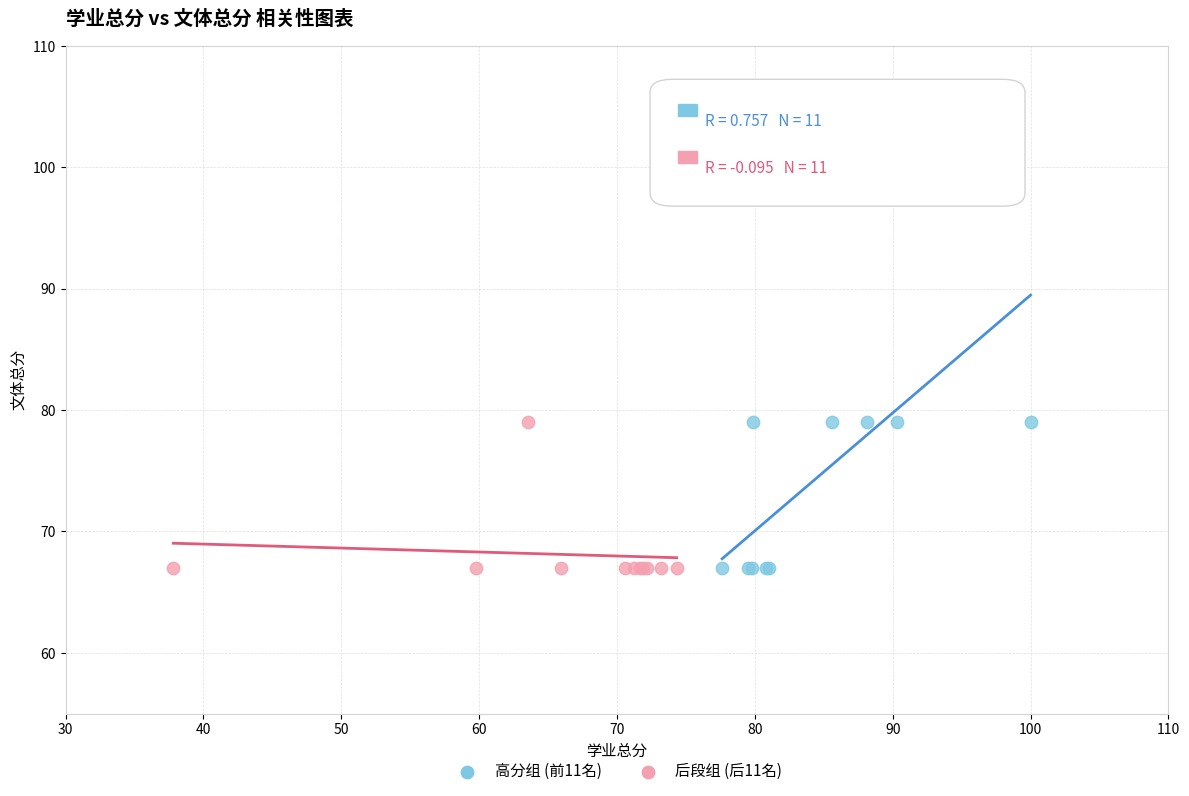

Which series has the largest Y range (max minus min)?

高分组 (前11名)